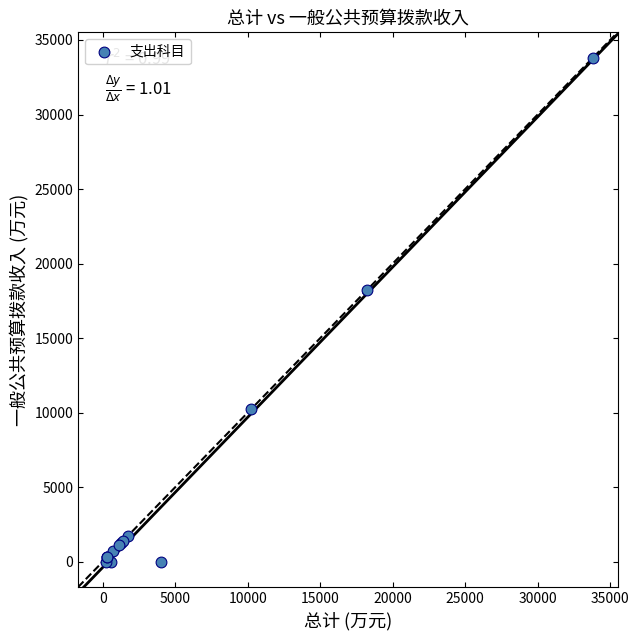

What Y value in the scatter plot is closest to 16910?

18258.0